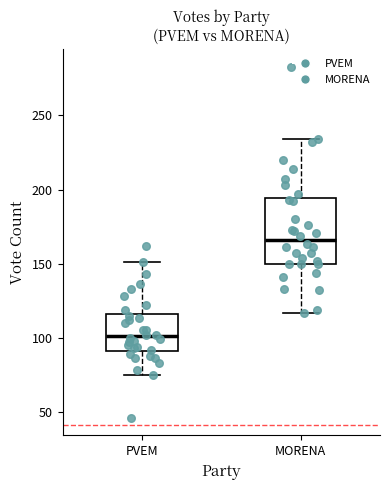

Where does the lower whisker of the box for PVEM end on the y-axis? The values are not printed on the chart, so give them approximately, as read against the axis.

75